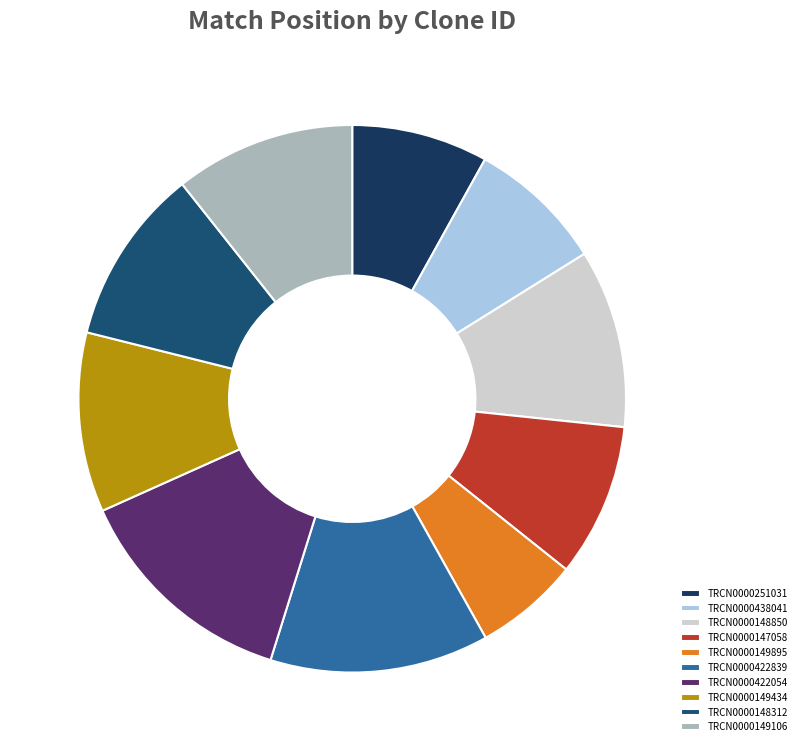

How many slices are in this pie chart?

10